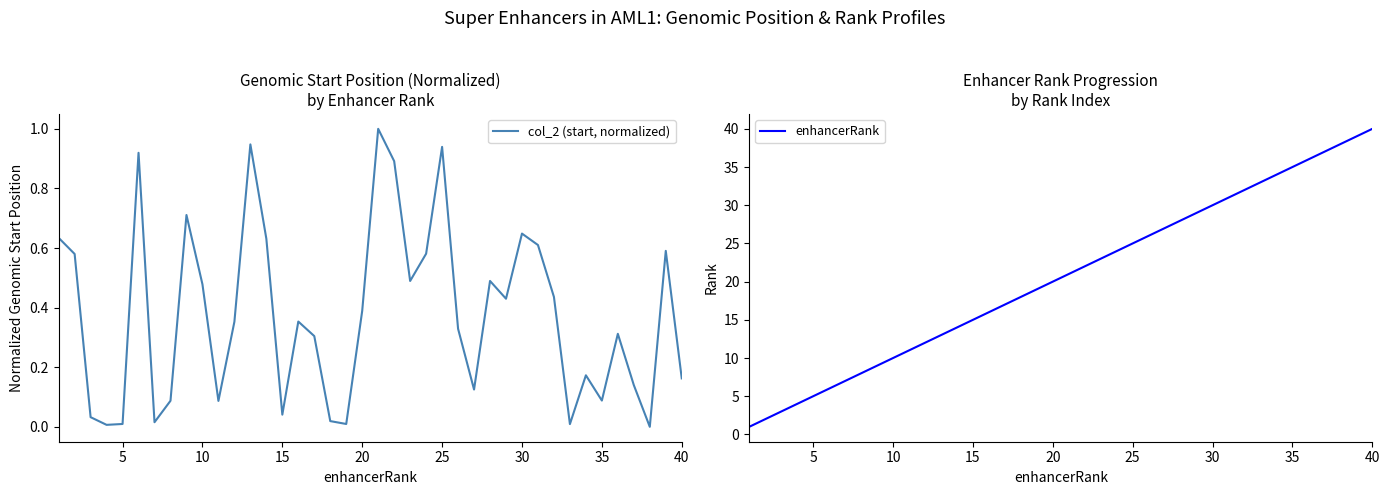

What is the difference between the maximum and second lowest values in the enhancerRank series?

38.0